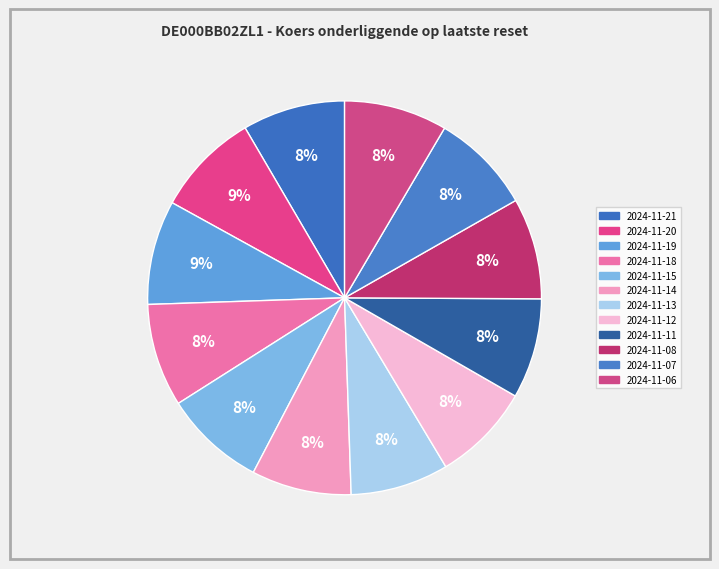

To the nearest percent, what portion does 2024-11-20 represent?

9%